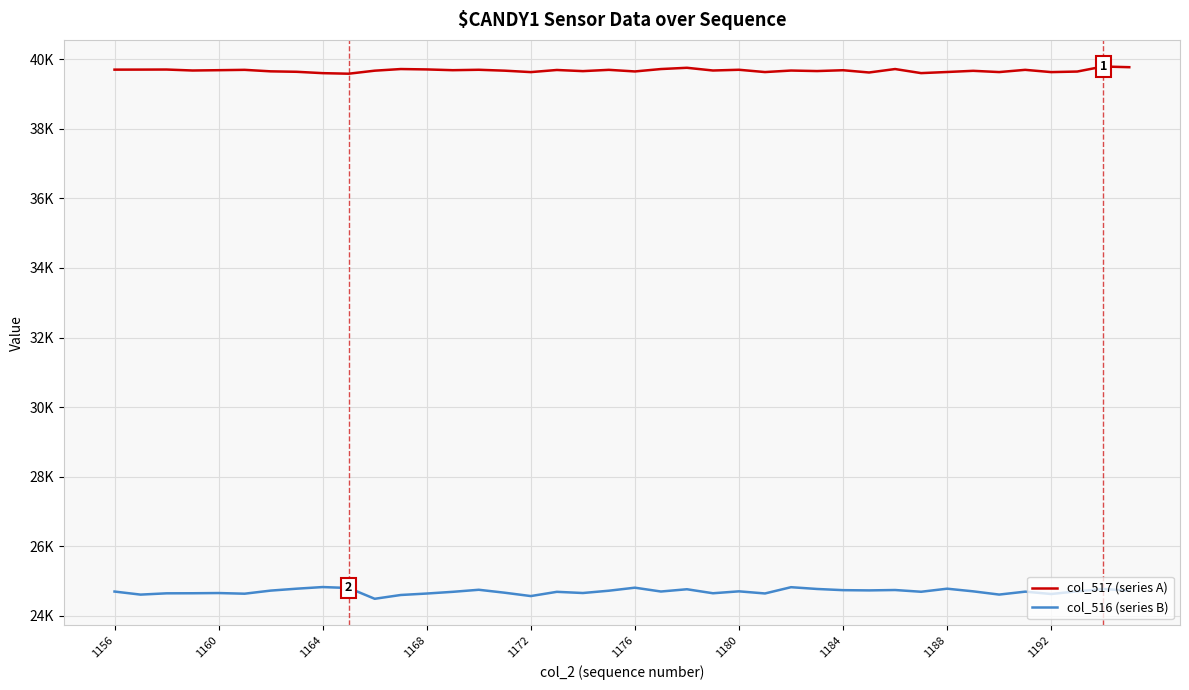

What are all the series names shown in the legend?

col_517 (series A), col_516 (series B)